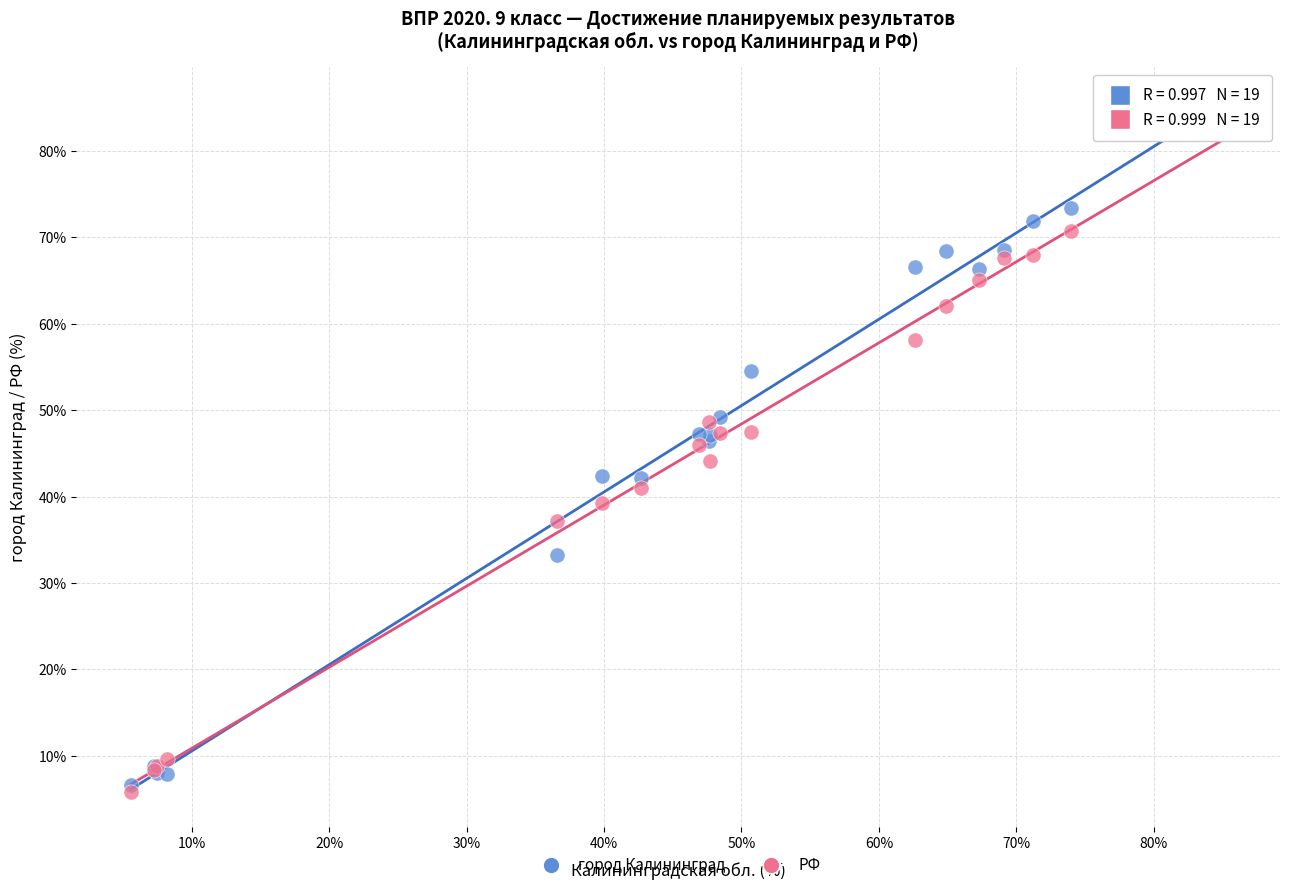

What are all the series names shown in the legend?

город Калининград, РФ